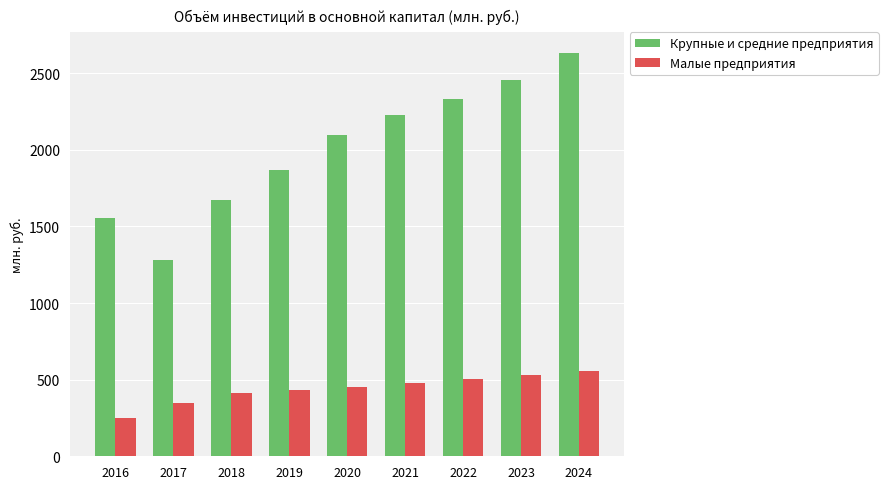

The value of Малые предприятия at 2022 is 505.3. True or false?

True